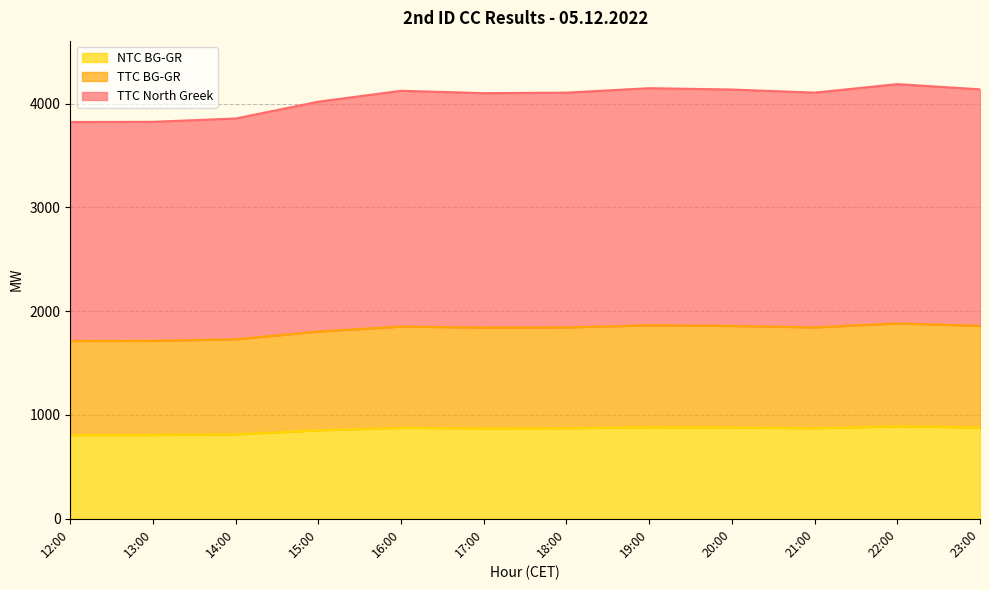

Reading right to left, transcribe all the data shown in this chart.

TTC North Greek: 4137	4187	4105	4135	4148	4105	4100	4123	4018	3856	3824	3822
TTC BG-GR: 1859	1882	1844	1858	1864	1844	1842	1852	1804	1729	1714	1713
NTC BG-GR: 879	891	872	879	882	872	871	876	852	814	807	806